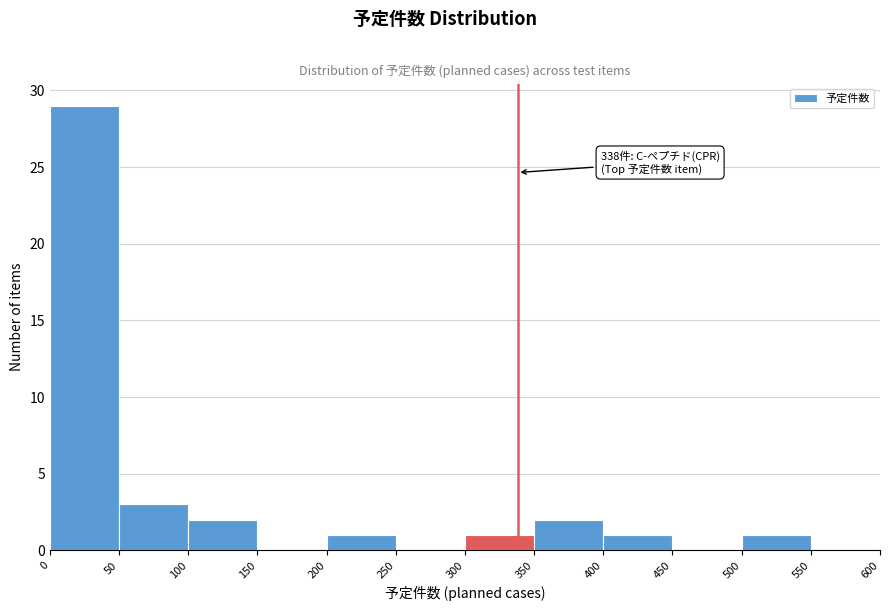

Which range on the x-axis has the tallest bar?

0 to 50